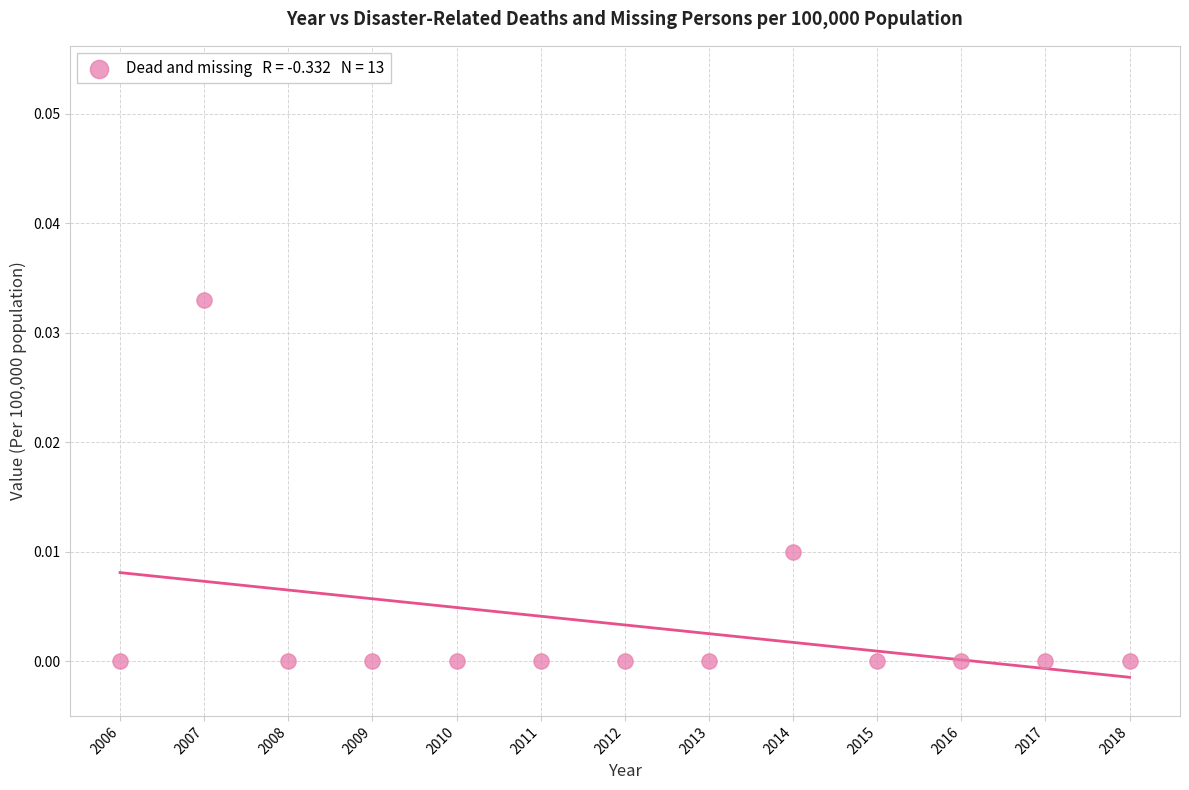

What is the range of X values (max minus min)?

12.0